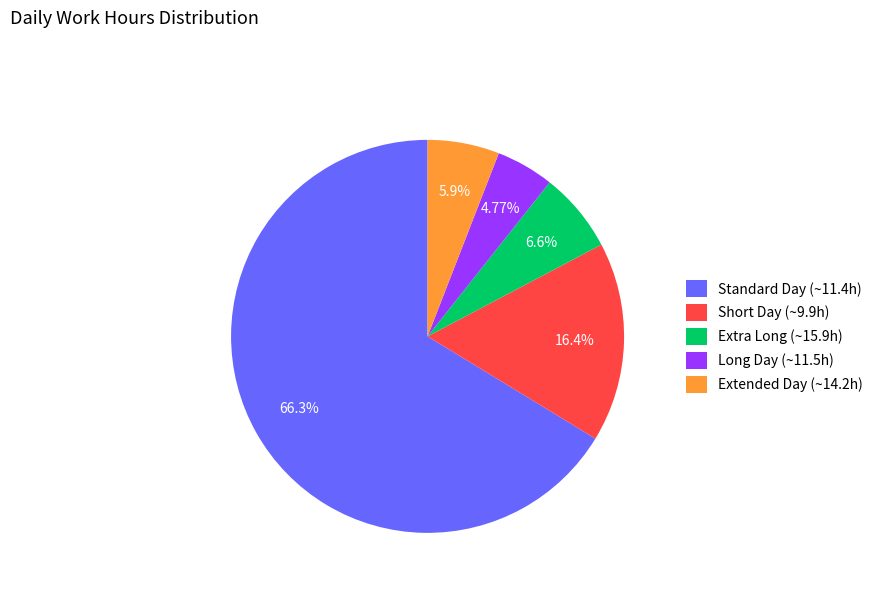

Does Standard Day (~11.4h) represent more than half of the total?

Yes